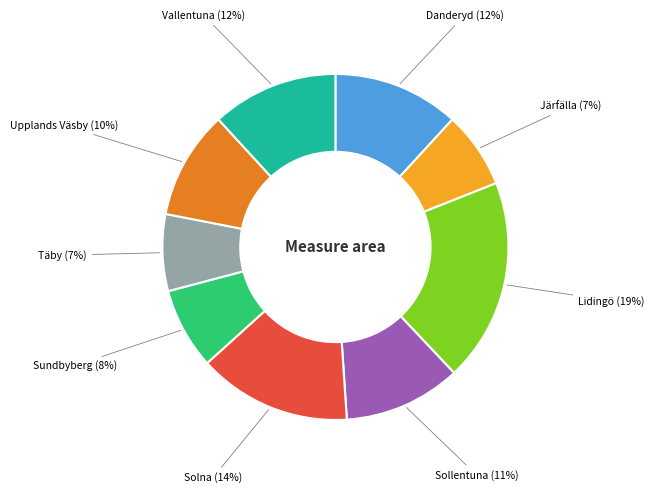

Does Lidingö account for over 50% of the chart?

No